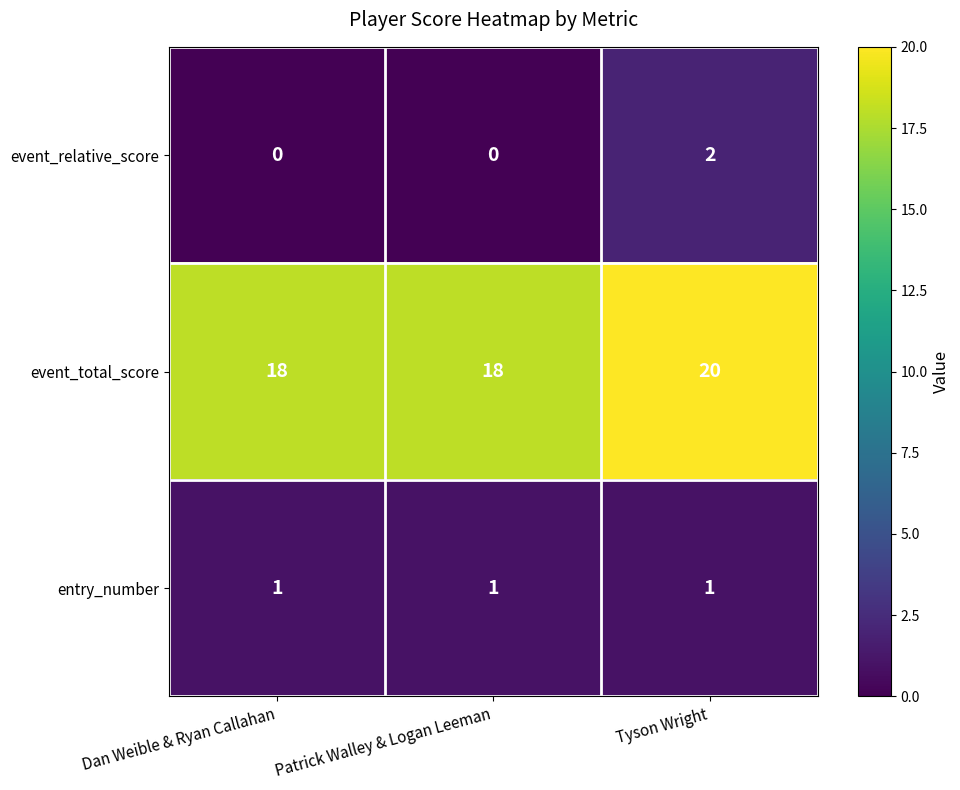

Which series has the largest total across all categories?

event_total_score